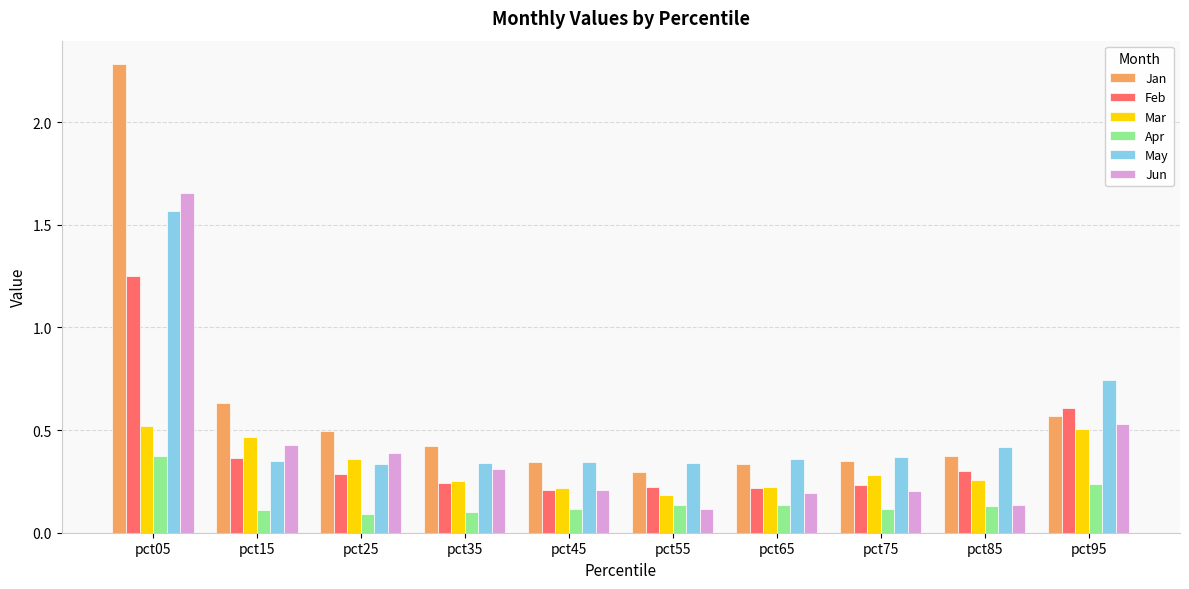

How many categories are shown in the chart?

10